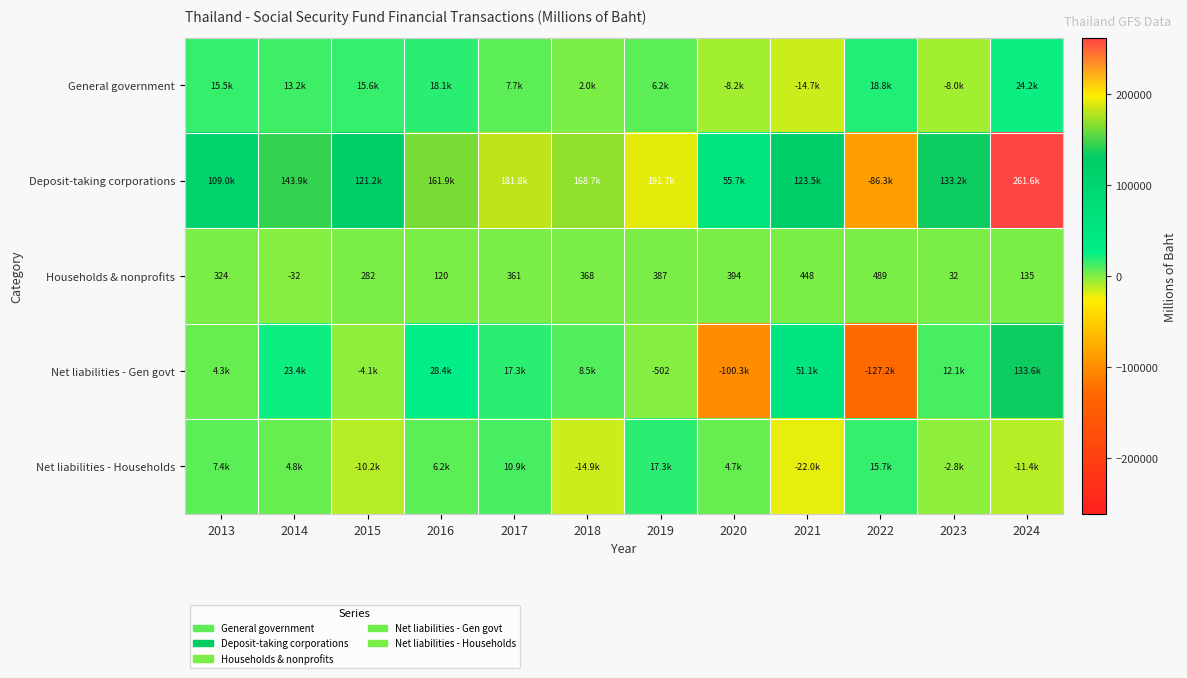

True or false: Households & nonprofits has a value of 32.5 at 2023.

True